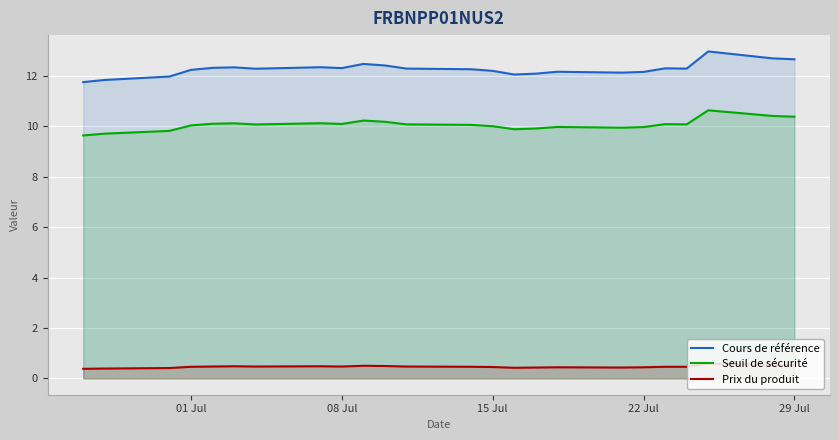

Is it true that Cours de référence equals 2.6 at 15 Jul?

False